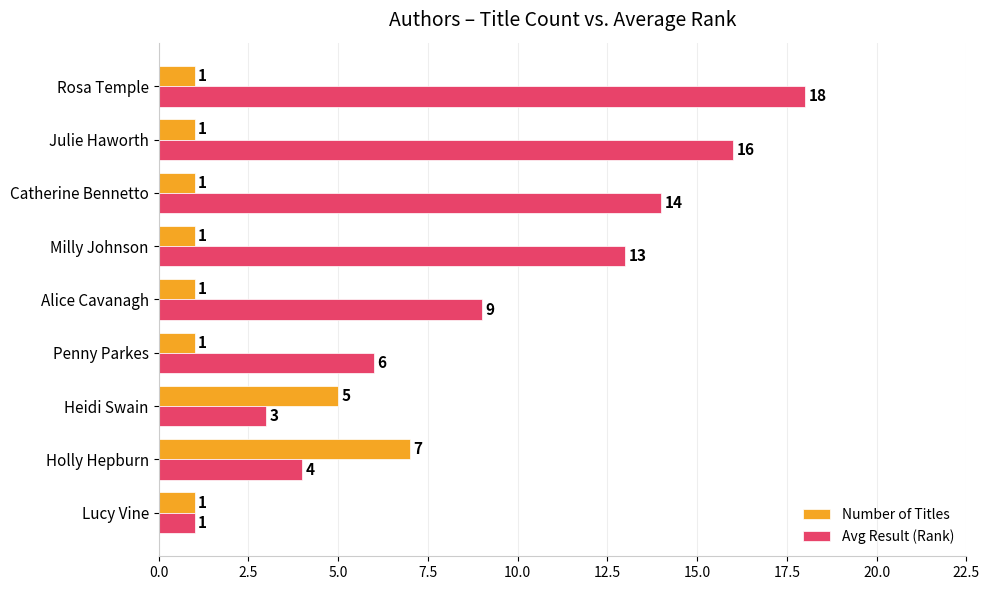

How many data points in Number of Titles are above 1?

2